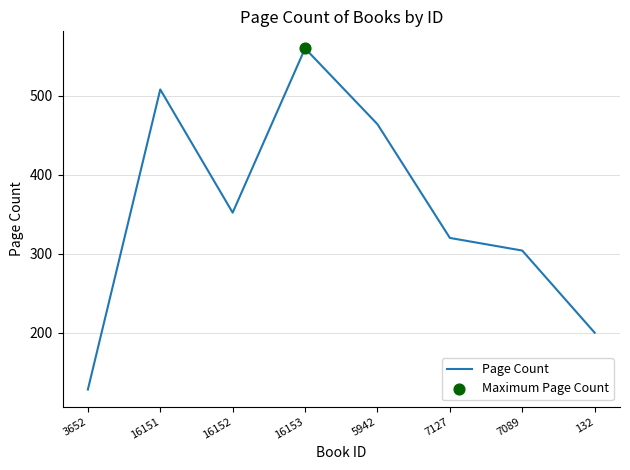

Between 7127 and 5942, which is larger?

5942